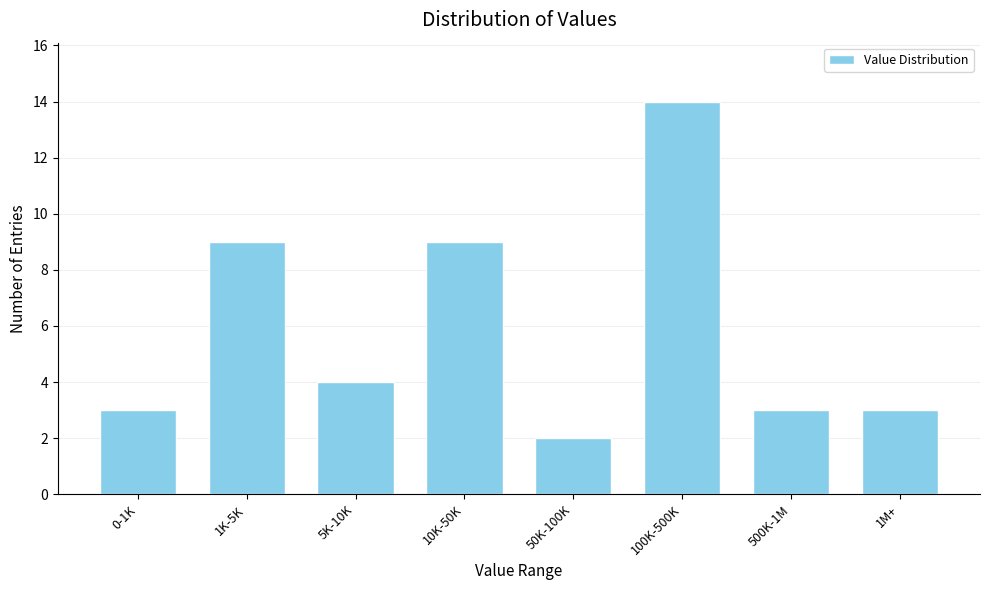

Reading left to right, list all the values displayed in this chart.

3	9	4	9	2	14	3	3